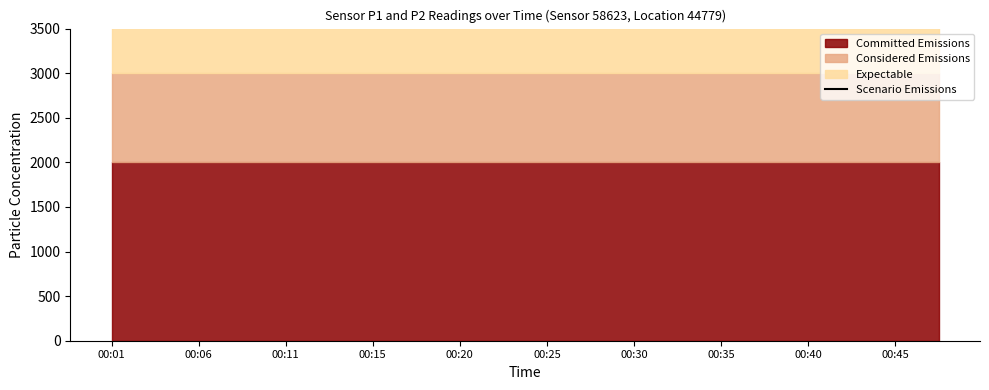

Read the Committed Emissions value at 00:28.

1999.9